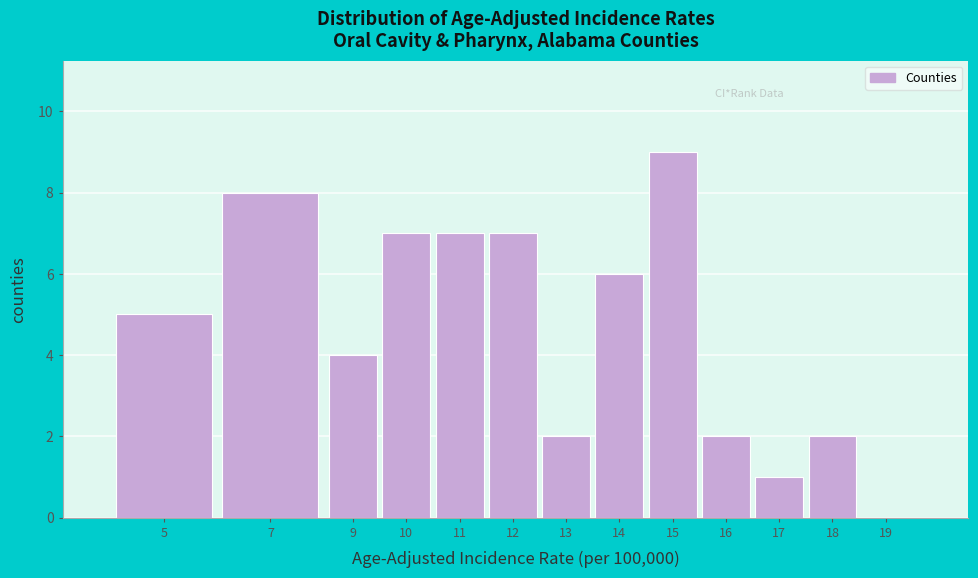

Reading left to right, what are all the values shown in this chart?

5=5	7=8	9=4	10=7	11=7	12=7	13=2	14=6	15=9	16=2	17=1	18=2	19=0